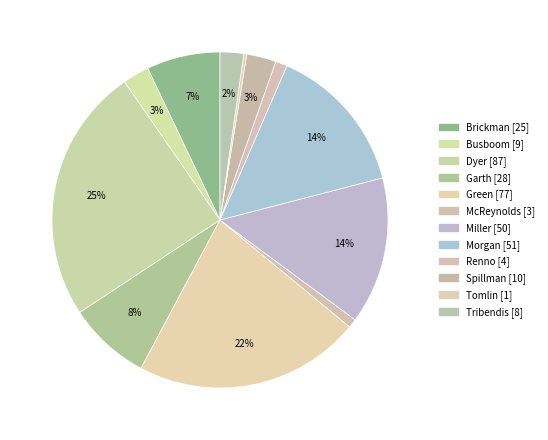

What is the ratio of the value at Morgan to the value at Tomlin?

51.0